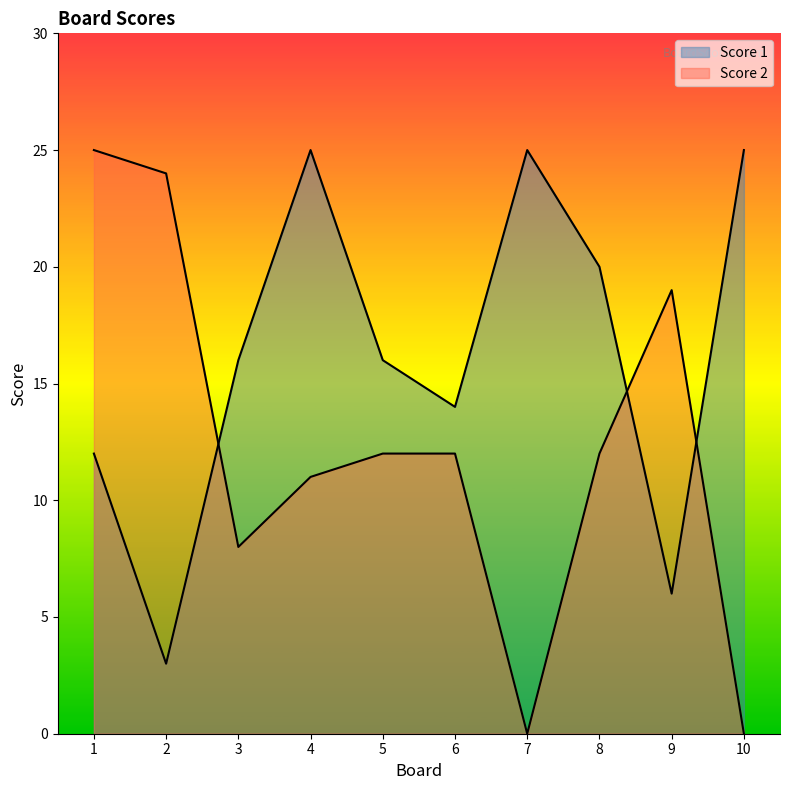

Which has a higher value, 7 or 4?

7